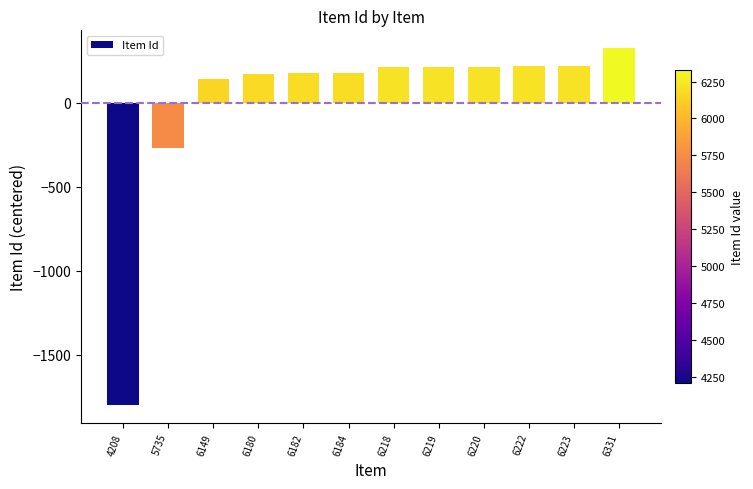

Is it true that the value at 6222 is 216.1?

True